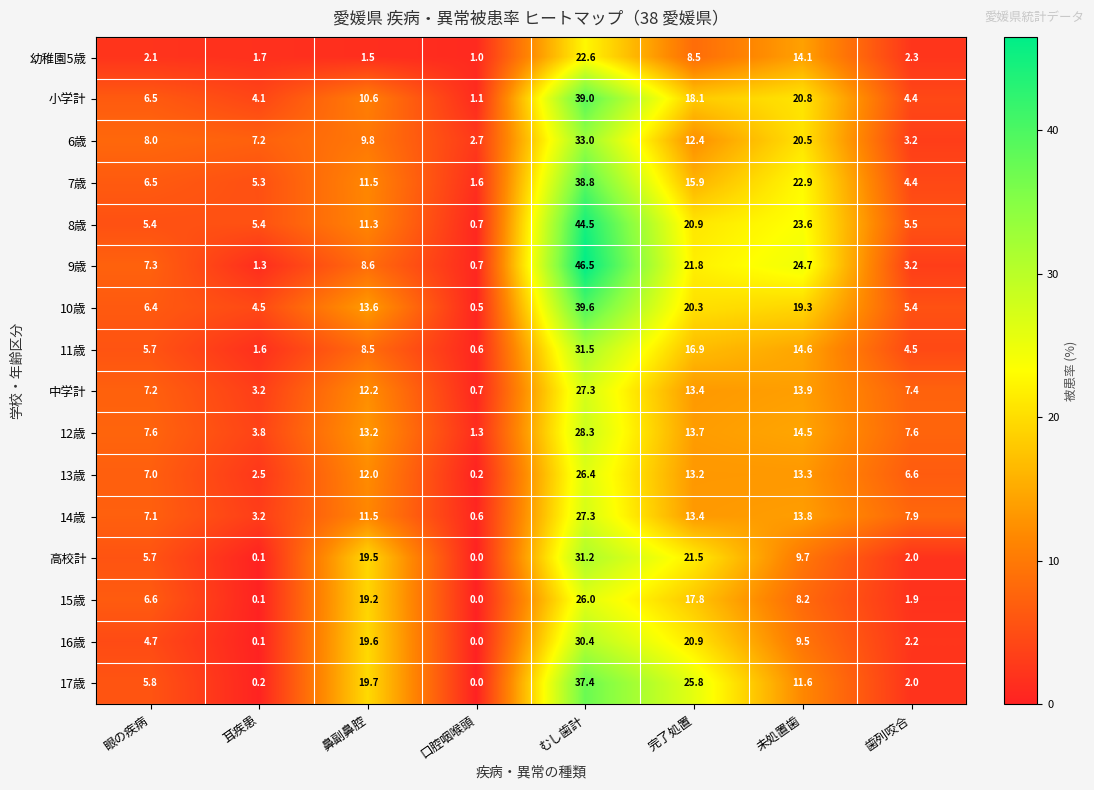

Which series has the largest total across all categories?

8歳